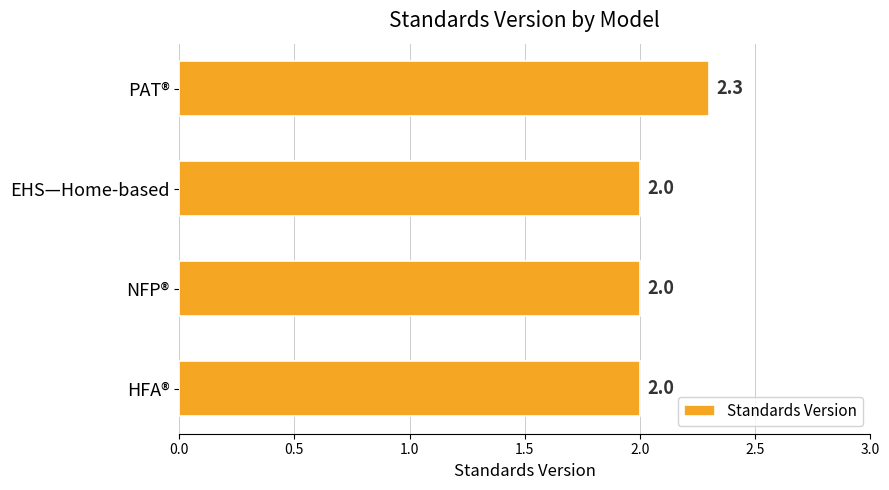

Reading bottom to top, what are all the values shown in this chart?

2.0	2.0	2.0	2.3